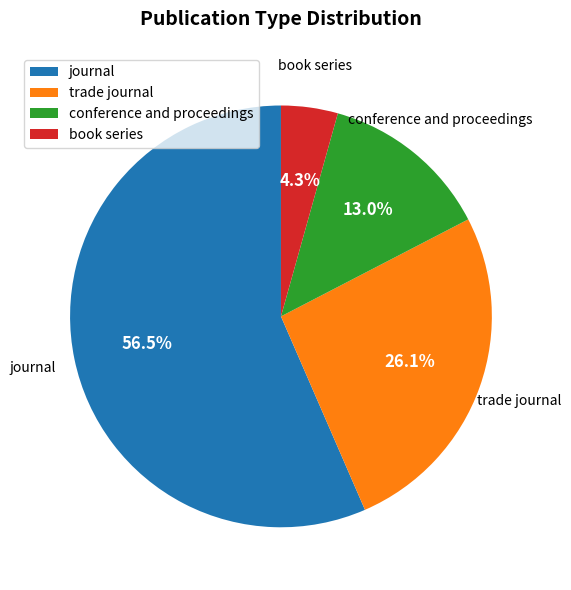

Is the sum of journal and book series greater than half?

Yes